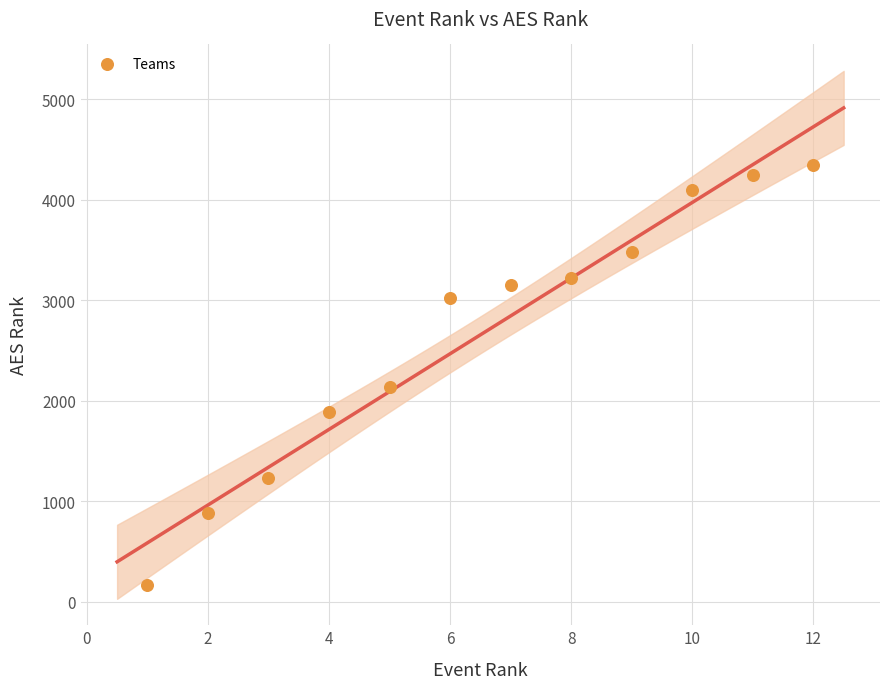

What is the average Y value?

2655